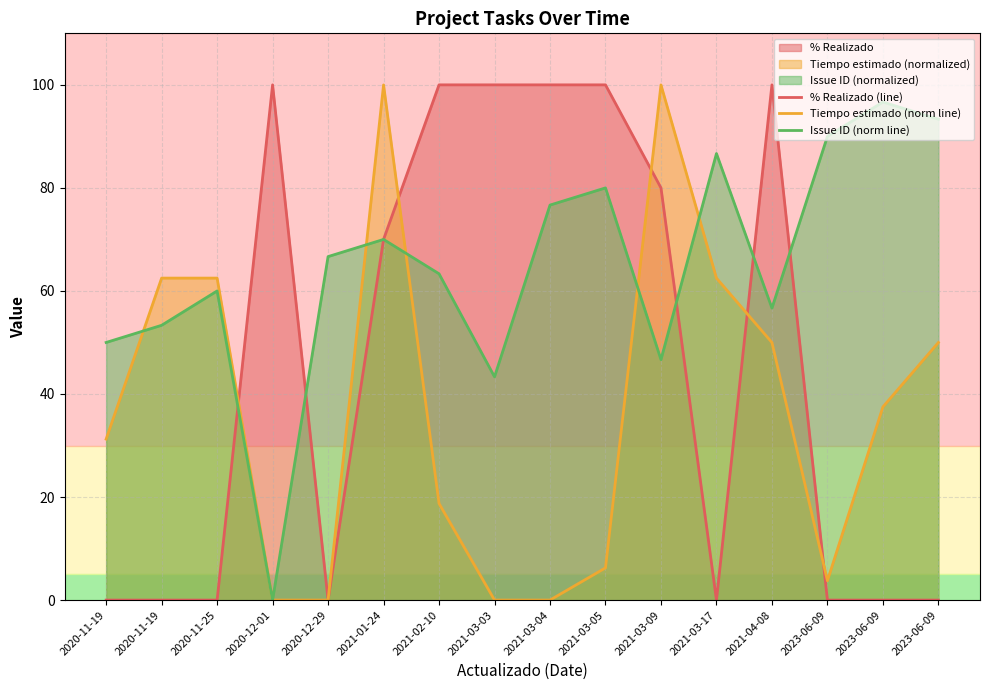

How many values in the % Realizado (line) series exceed 70?

7